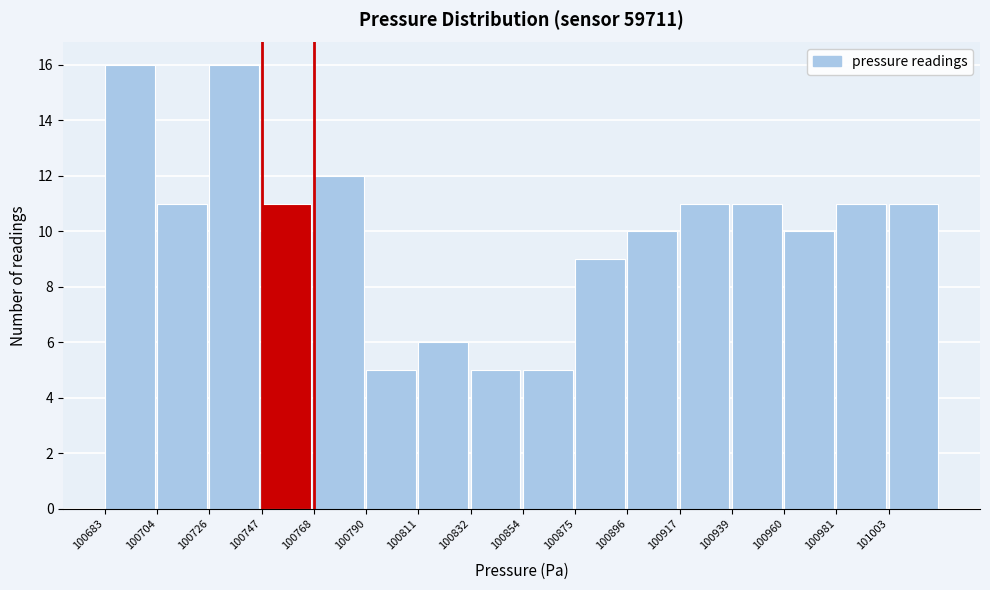

What is the height of the bar covering 100810 to 100830 on the x-axis? Neither the bar edges nor the heights are printed on the chart, so give them approximately, as read against the axes.

6